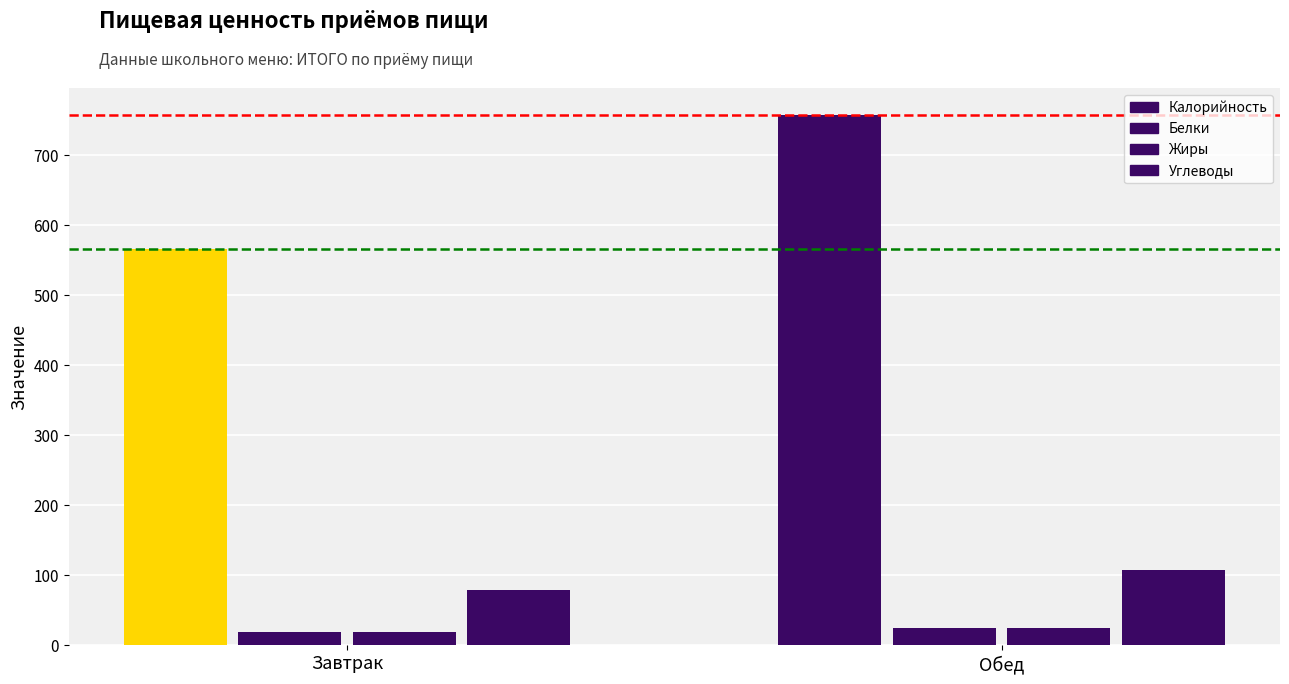

How many data points in Жиры are above 24?

1